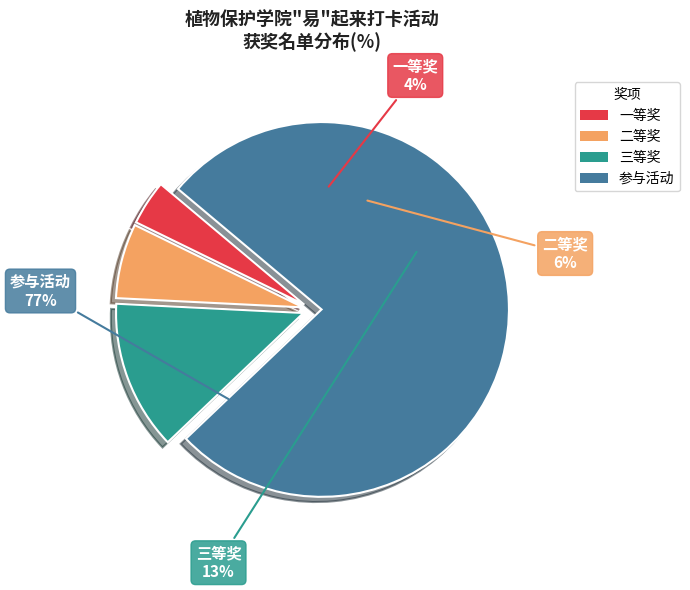

What percentage is the 二等奖 slice, to the nearest percent?

6%